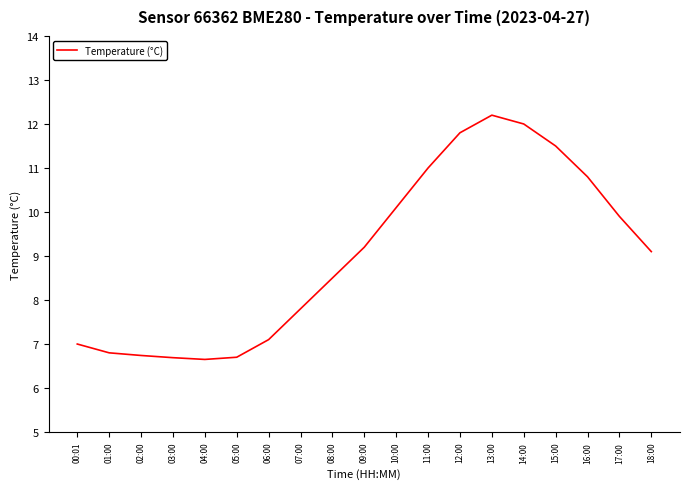

True or false: there are more than 0 points higher than both neighbors.

True